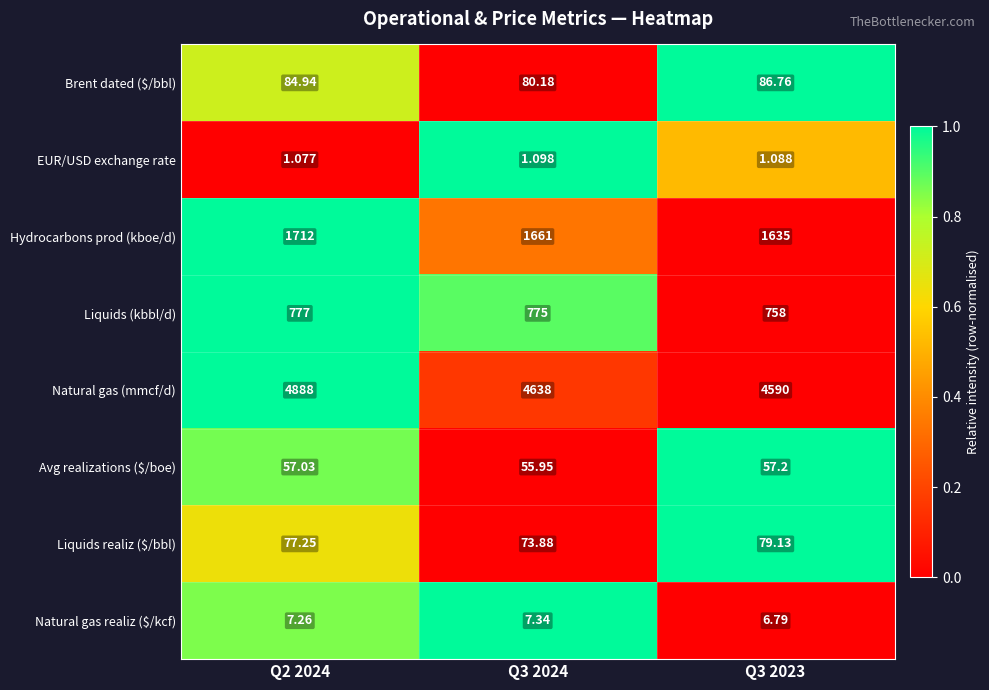

Which series has the largest total across all categories?

Natural gas (mmcf/d)